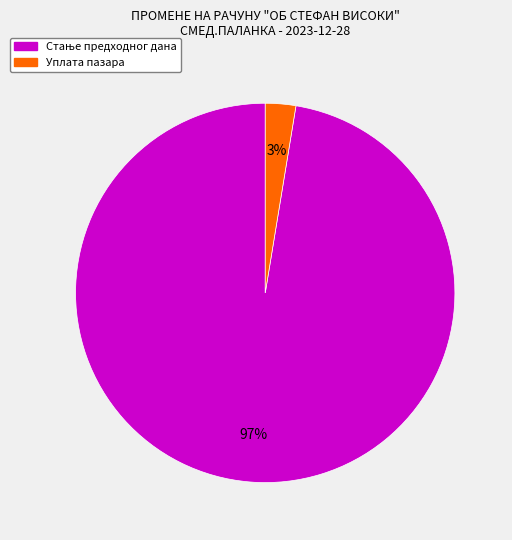

To the nearest percent, what is the average slice percentage?

50%